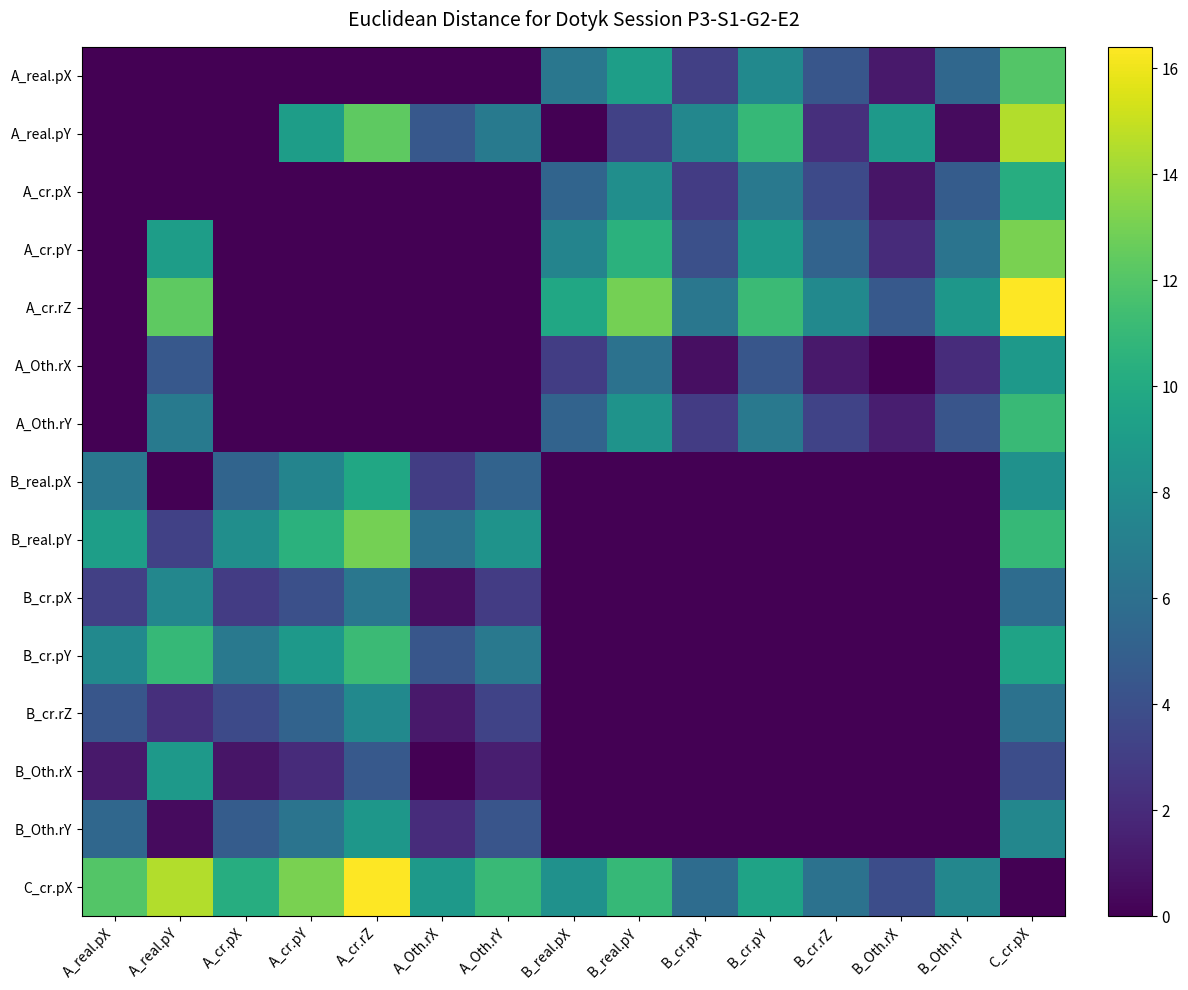

Rank the series by their maximum value, from lowest to highest.

B_cr.pX, B_cr.rZ, B_Oth.rY, B_Oth.rX, A_Oth.rX, B_real.pX, A_cr.pX, A_Oth.rY, B_cr.pY, A_real.pX, B_real.pY, A_cr.pY, A_real.pY, A_cr.rZ, C_cr.pX